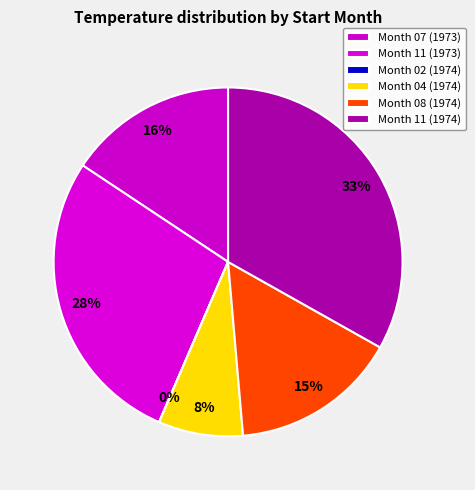

What is the smallest slice in the pie chart?

02